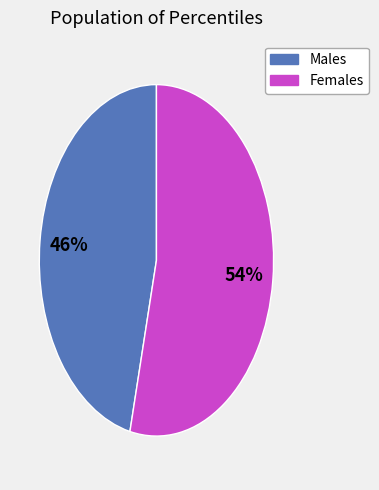

Does any single category account for the majority?

Yes